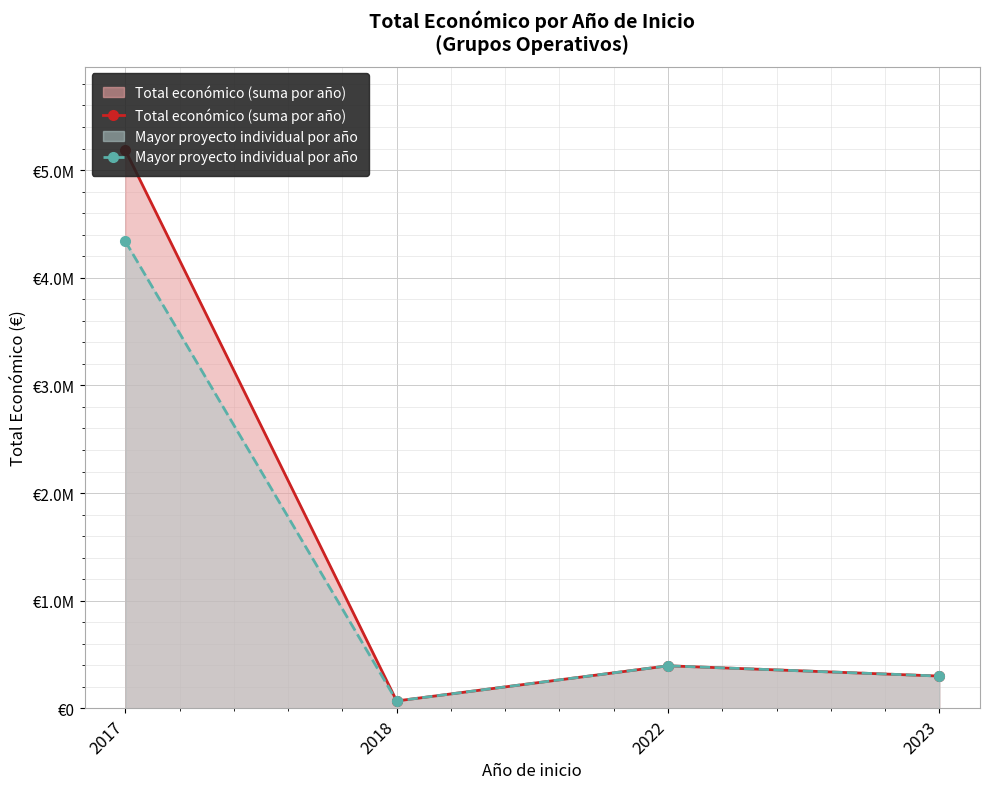

At how many categories does at least one series exceed 2500728?

1